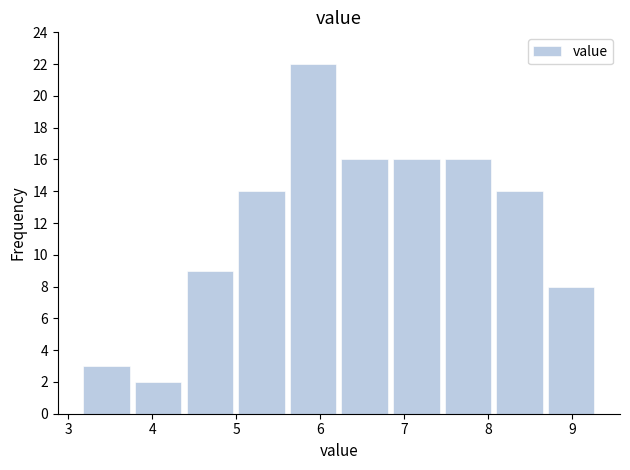

Reading left to right, transcribe this chart: for each bar, give the range it covers on the x-axis and its height. Neither the bar edges nor the heights are printed on the chart, so give them approximately, as read against the axes.

3.2 to 3.8: 3
3.8 to 4.4: 2
4.4 to 5.0: 9
5.0 to 5.6: 14
5.6 to 6.2: 22
6.2 to 6.8: 16
6.8 to 7.5: 16
7.5 to 8.1: 16
8.1 to 8.7: 14
8.7 to 9.3: 8